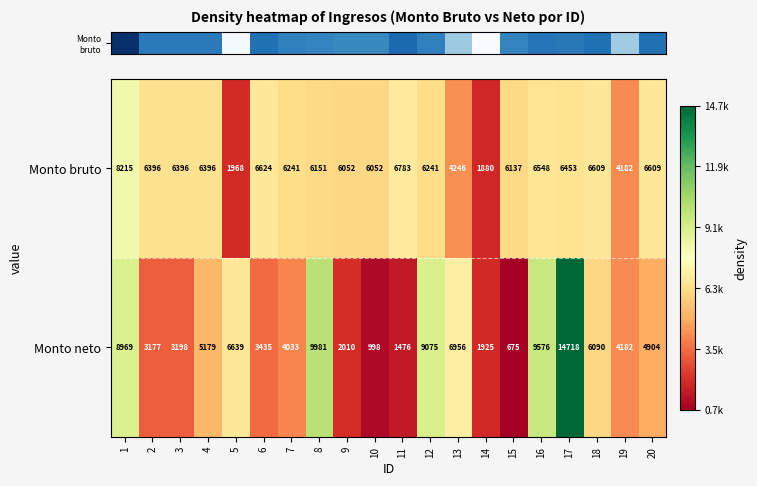

What is the minimum value shown in the chart?

675